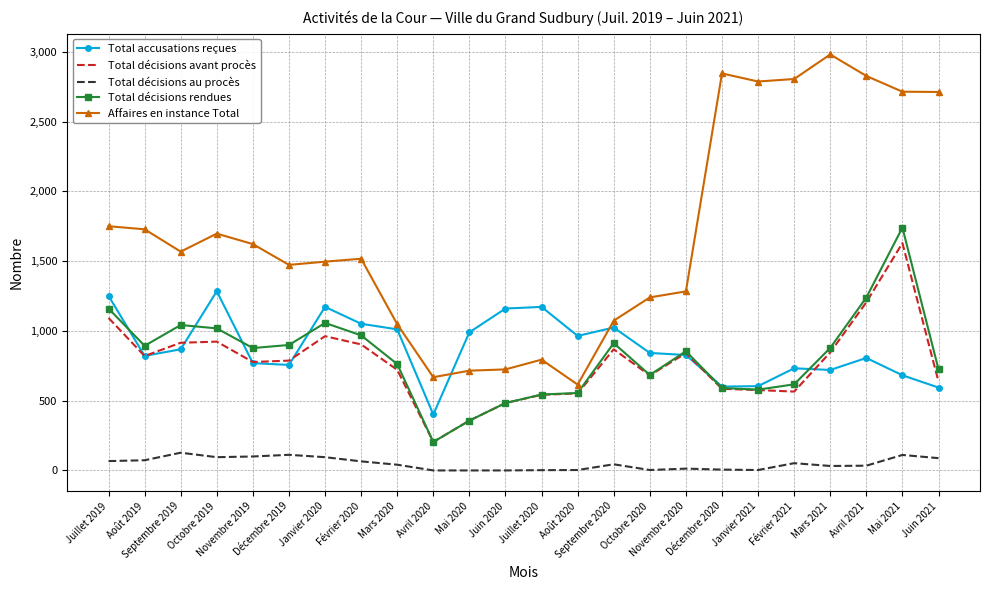

The Affaires en instance Total series shows 328 at Juin 2020. True or false?

False